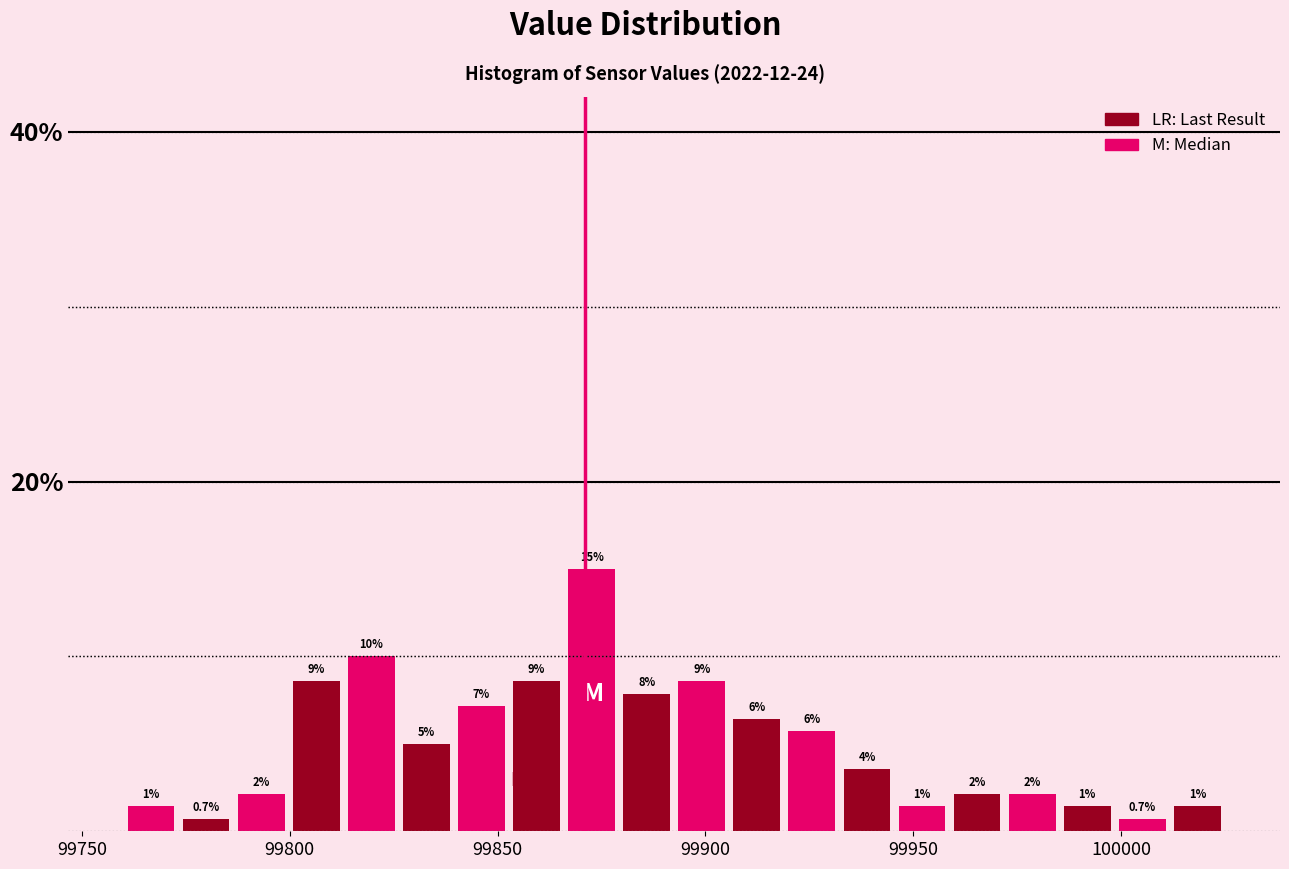

Read against the x-axis, roughly where is the centre of the tallest bar?

99875